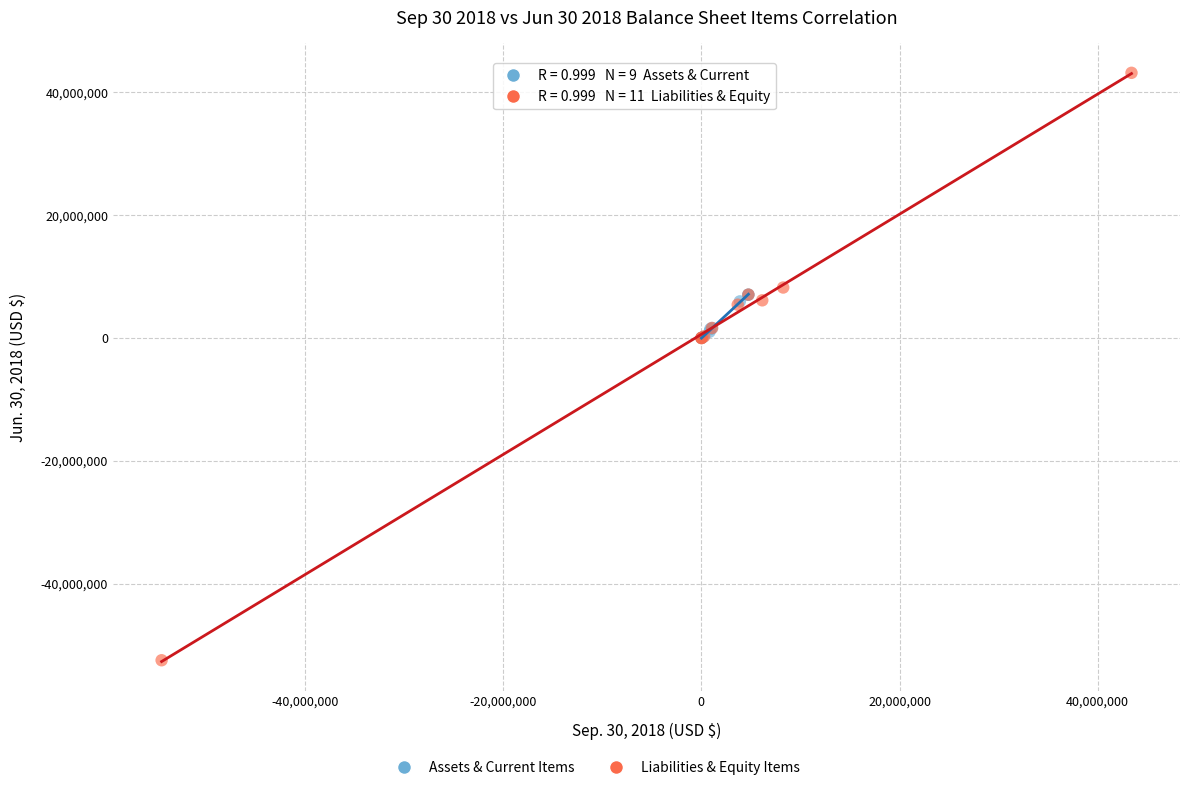

Which series has the widest spread of Y values?

Liabilities & Equity Items